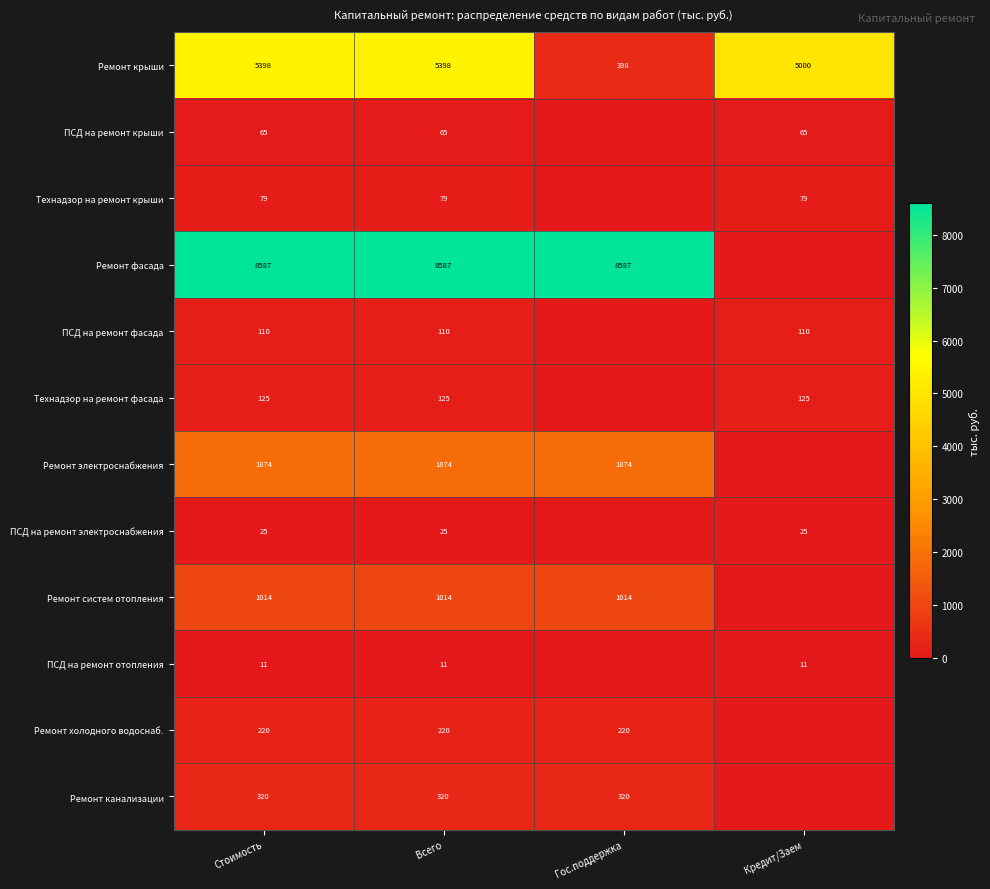

Rank the series at Стоимость from lowest to highest value.

ПСД на ремонт отопления, ПСД на ремонт электроснабжения, ПСД на ремонт крыши, Технадзор на ремонт крыши, ПСД на ремонт фасада, Технадзор на ремонт фасада, Ремонт холодного водоснаб., Ремонт канализации, Ремонт систем отопления, Ремонт электроснабжения, Ремонт крыши, Ремонт фасада